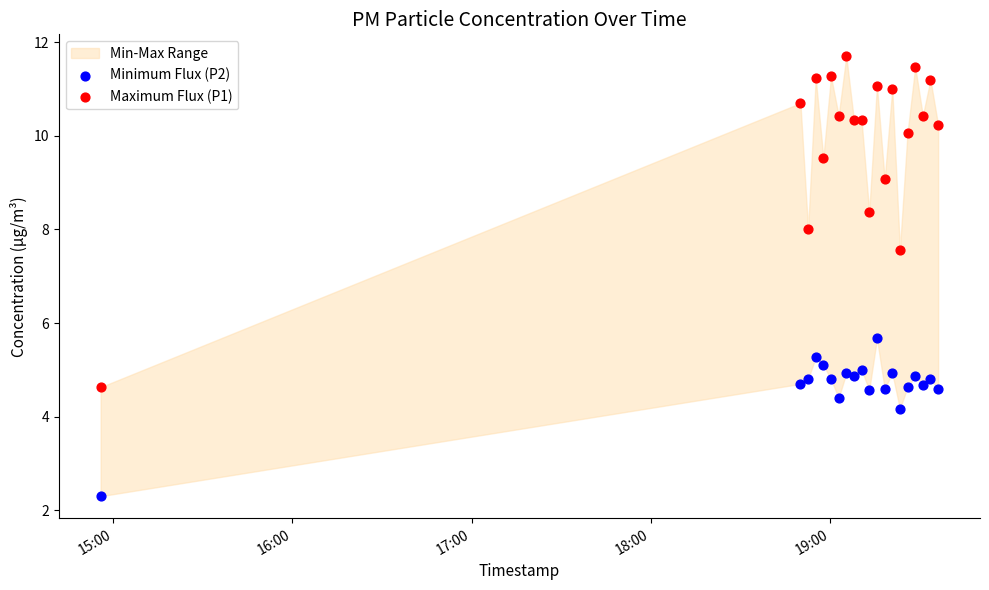

Which series has the largest Y range (max minus min)?

Maximum Flux (P1)